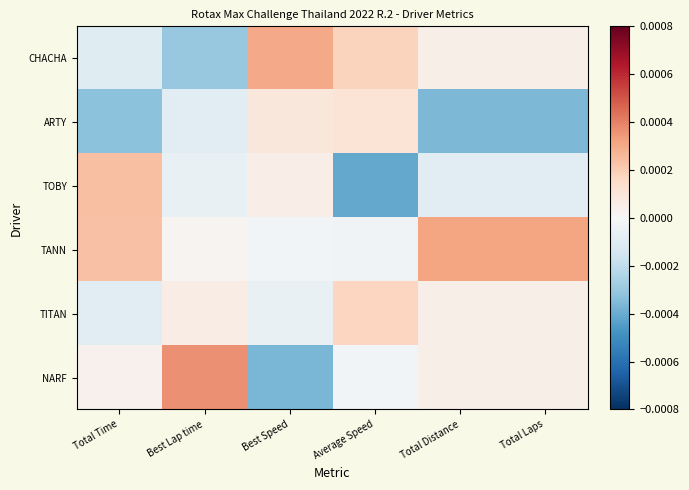

Which category has the highest value across all series?

Best Lap time